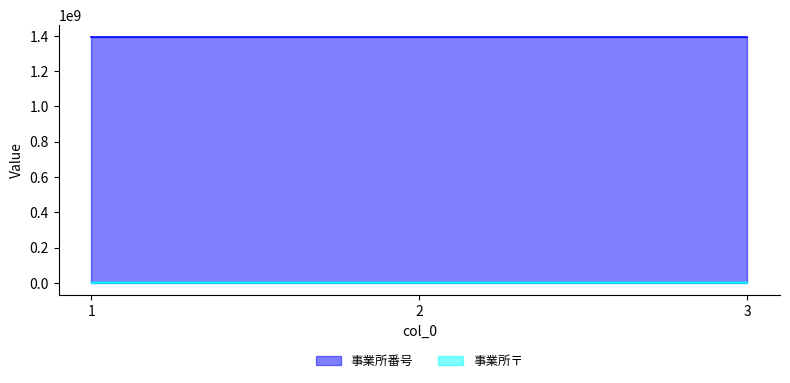

Is the value of 事業所〒 at 1 greater than the value of 事業所番号 at 3?

No